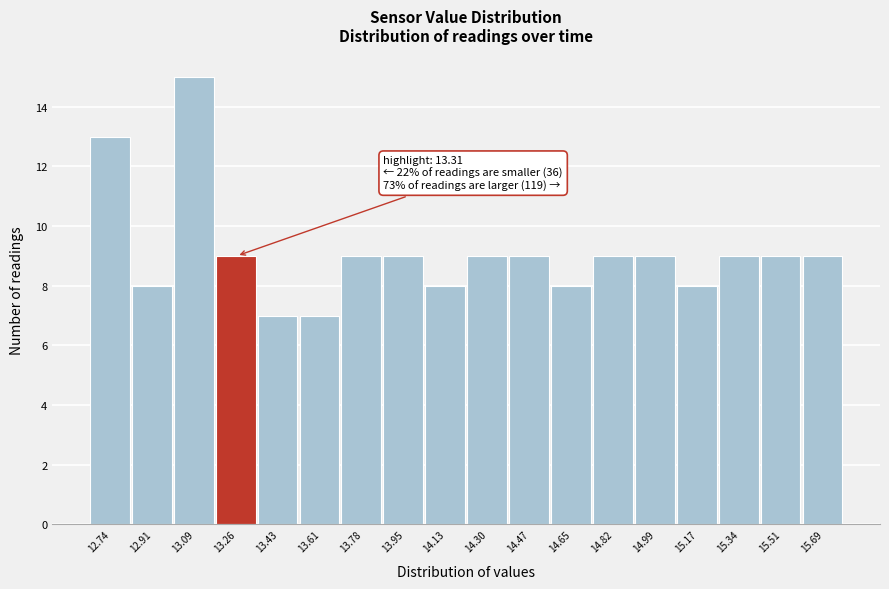

Reading right to left, transcribe all the data shown in this chart.

15.69=9	15.51=9	15.34=9	15.17=8	14.99=9	14.82=9	14.65=8	14.47=9	14.30=9	14.13=8	13.95=9	13.78=9	13.61=7	13.43=7	13.26=9	13.09=15	12.91=8	12.74=13